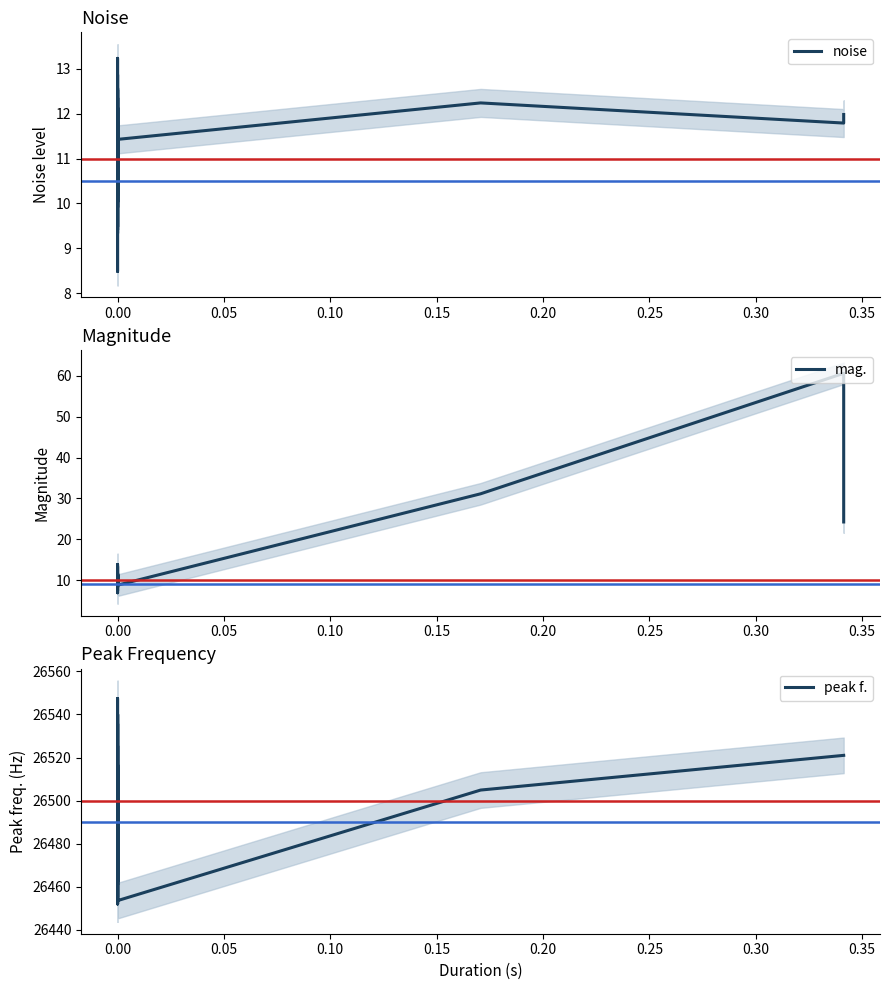

Is the value of noise at 38 greater than the value of peak f. at 35?

No